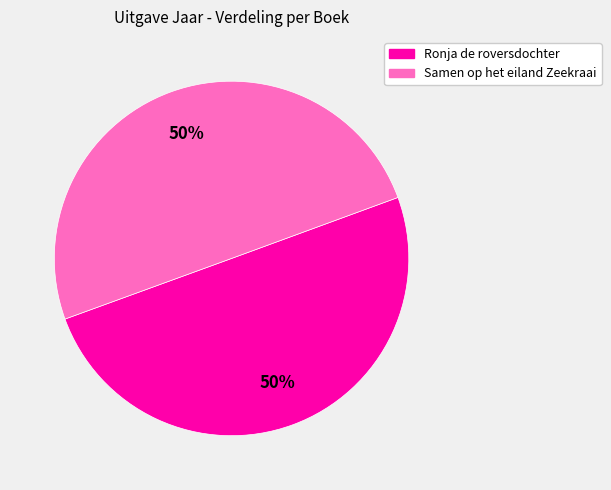

How many slices are in this pie chart?

2